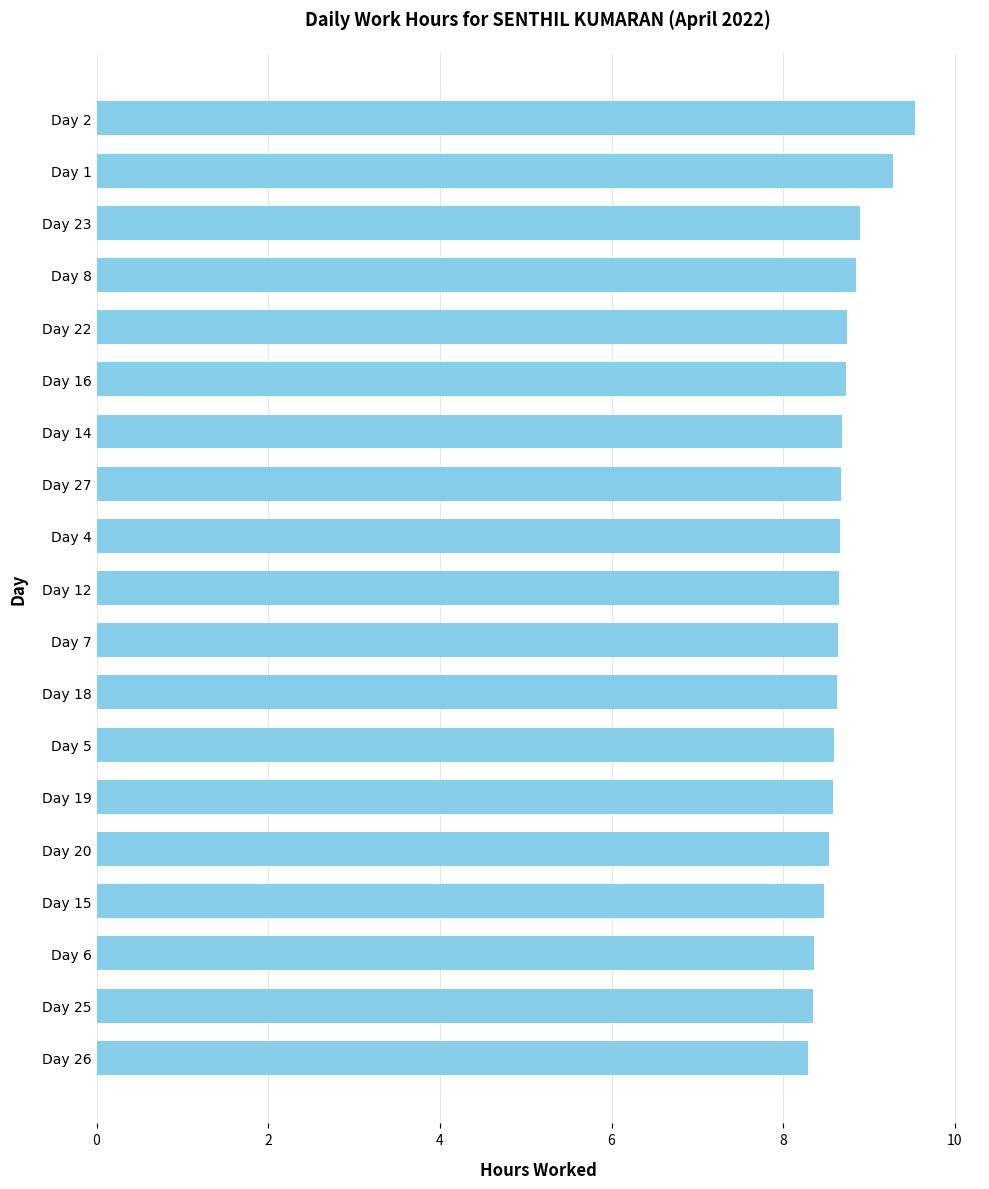

True or false: the data shows 9.3 at Day 1.

True